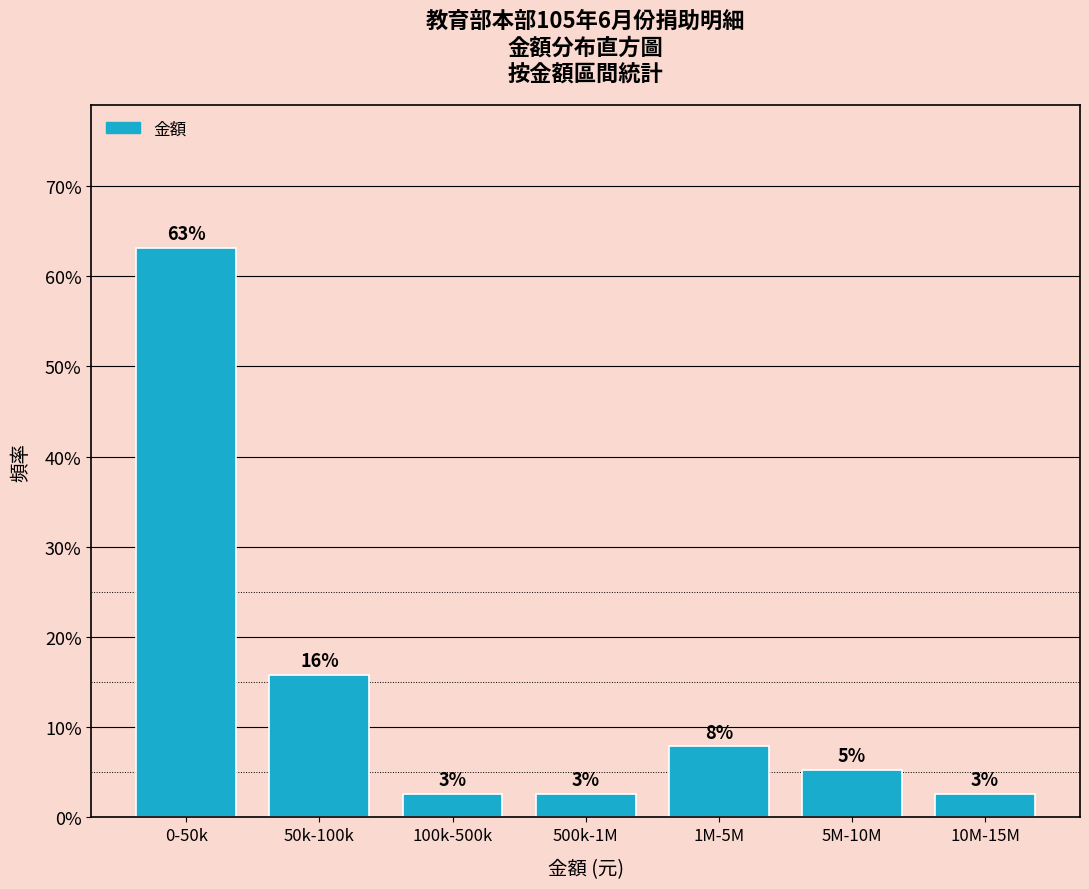

Does the chart contain any negative values?

No